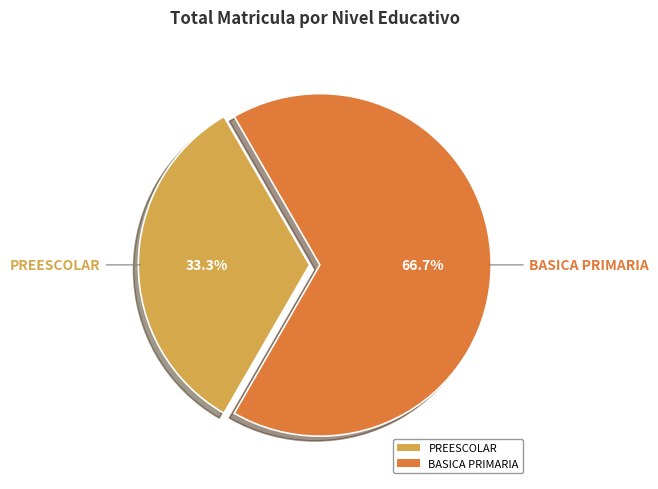

Which slice is the smallest?

PREESCOLAR